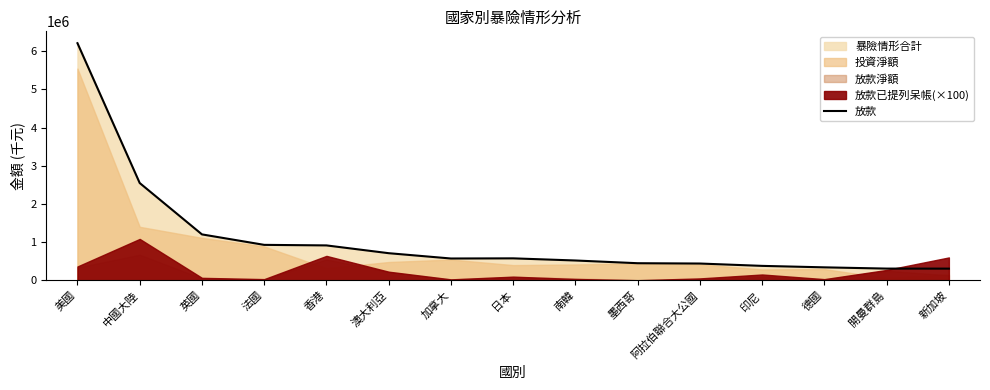

Approximately how many times larger is the value at 加拿大 compared to 南韓?

1.1